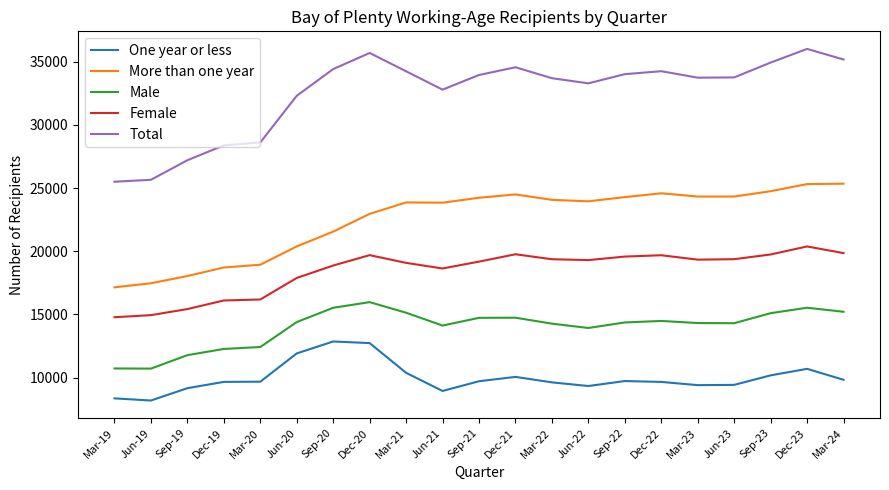

Is the value of Total at Dec-19 greater than the value of Male at Sep-22?

Yes